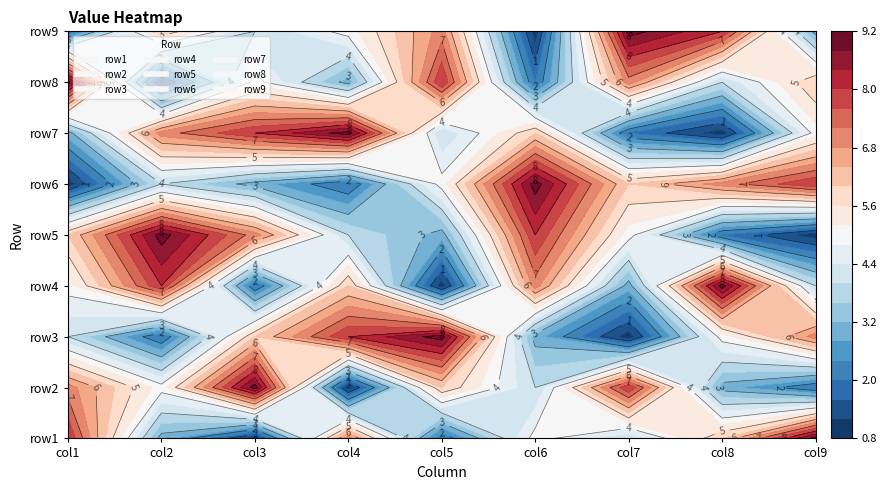

Reading right to left, list all the values displayed in this chart.

row1: 9	6	4	5	2	7	1	3	8
row2: 2	3	8	4	6	1	9	5	7
row3: 7	5	1	3	9	8	6	2	4
row4: 4	9	3	7	1	6	2	8	5
row5: 1	2	5	8	3	4	7	9	6
row6: 8	7	6	9	5	2	3	4	1
row7: 5	1	2	6	4	9	8	7	3
row8: 6	4	7	2	8	3	5	1	9
row9: 3	8	9	1	7	5	4	6	2